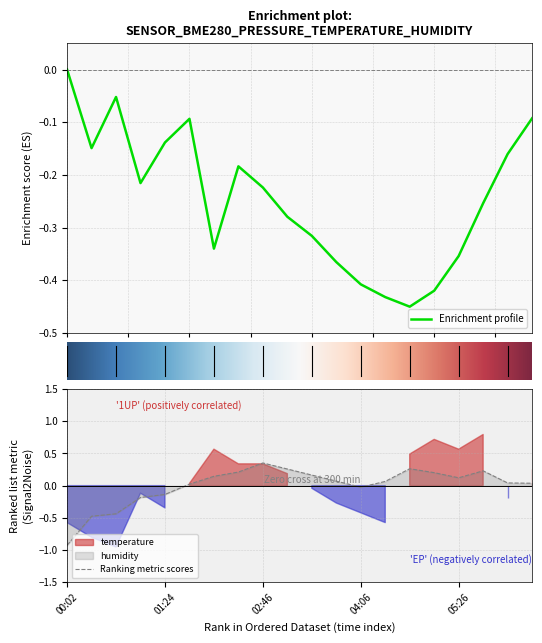

What is the smallest value displayed?

-0.9